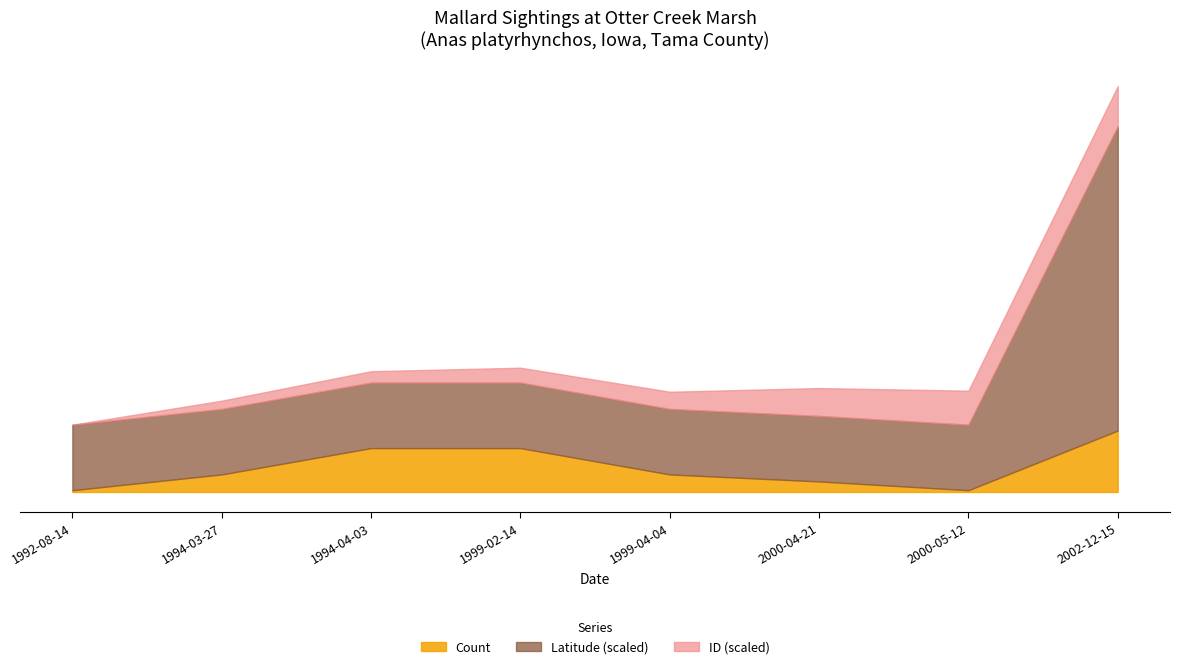

How many lines are shown in the chart?

3